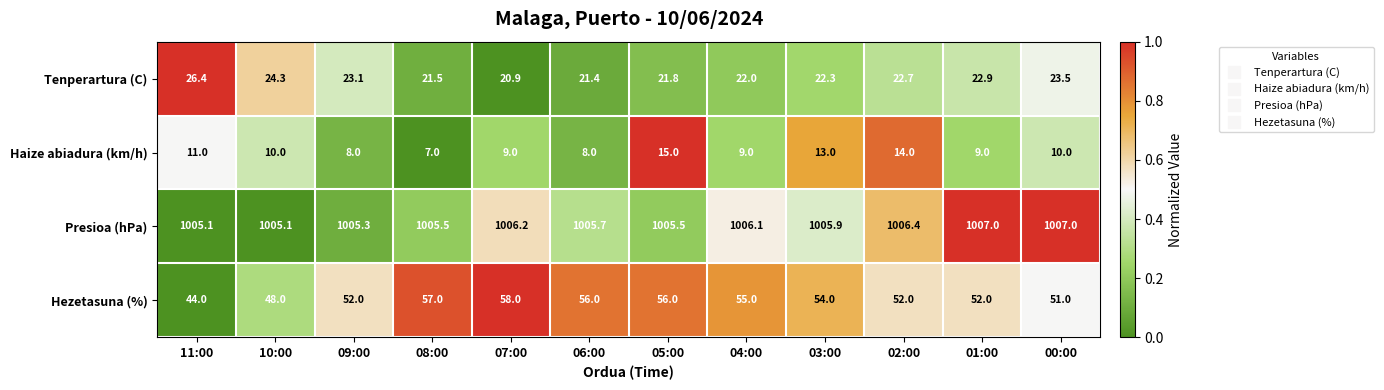

Is it true that Presioa (hPa) equals 1006.1 at 04:00?

True